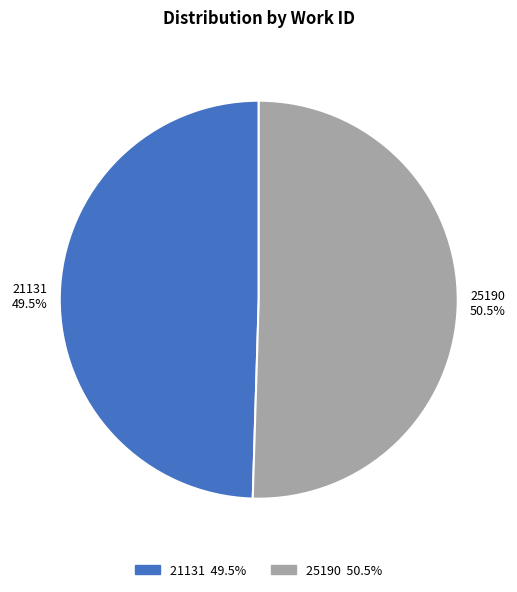

Approximately how many times larger is the value at 25190 compared to 21131?

1.0